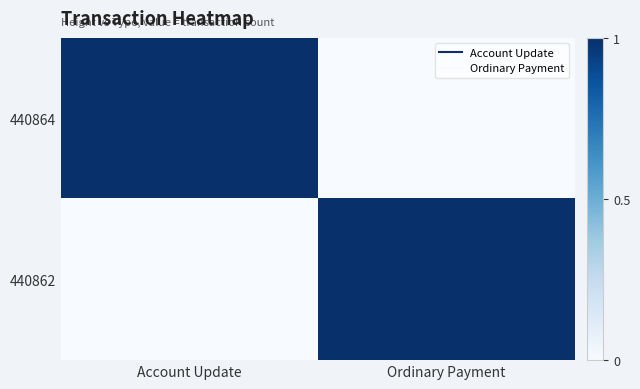

Which has a higher value, Account Update or Ordinary Payment?

Account Update